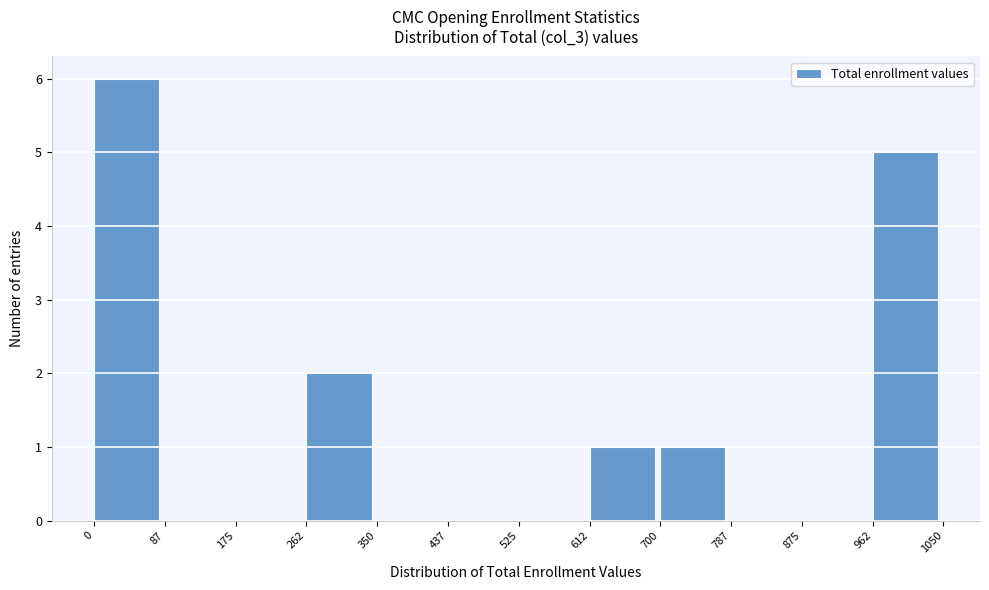

Reading left to right, list every bar in this chart as the range it spans on the x-axis followed by its height. The values are not printed on the chart, so give them approximately, as read against the axis.

0 to 87: 6
87 to 175: 0
175 to 262: 0
262 to 350: 2
350 to 437: 0
437 to 525: 0
525 to 612: 0
612 to 700: 1
700 to 787: 1
787 to 875: 0
875 to 962: 0
962 to 1050: 5